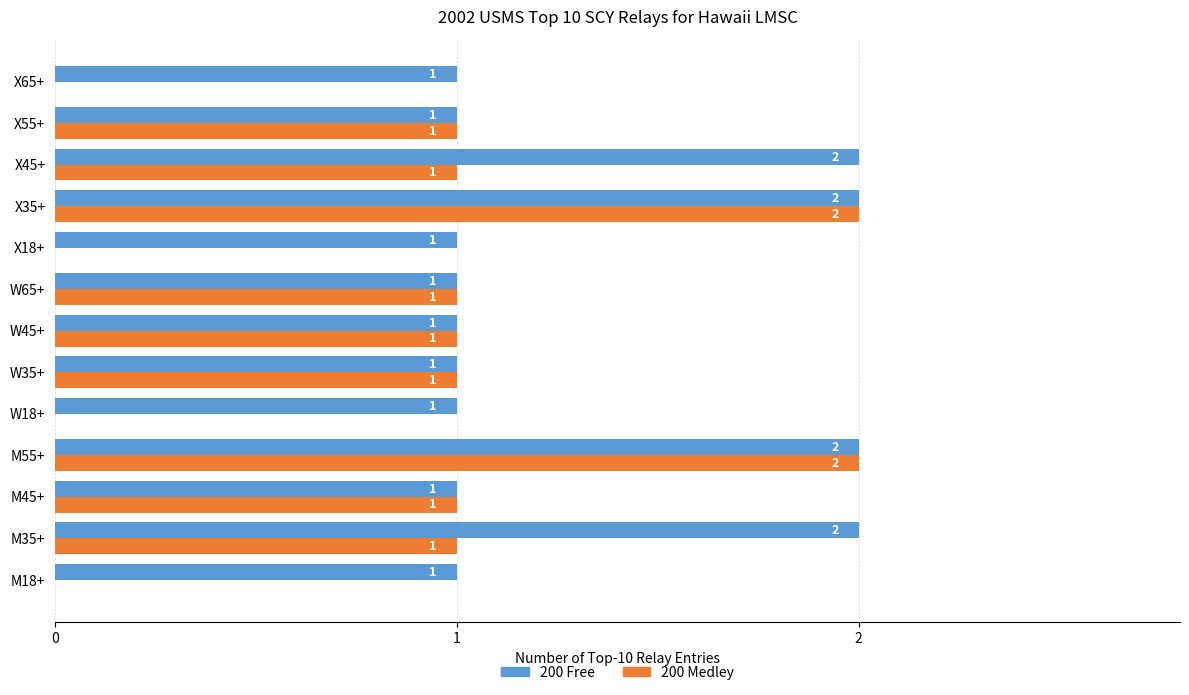

True or false: 200 Free has a value of 2 at X35+.

True